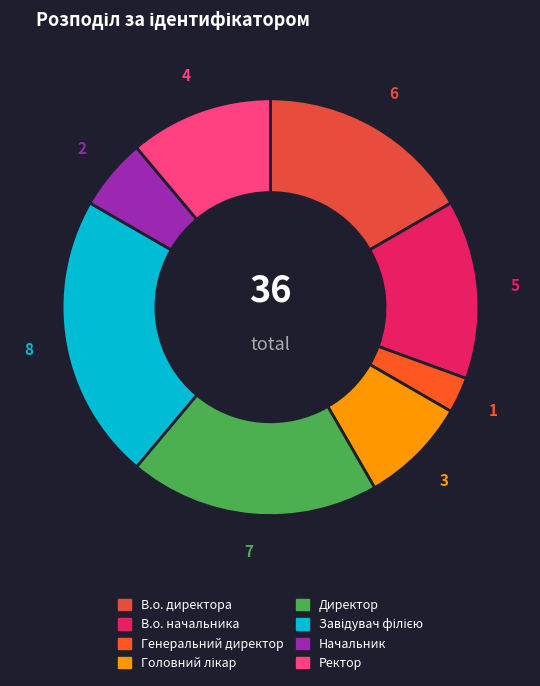

Count the number of slices in the pie.

8